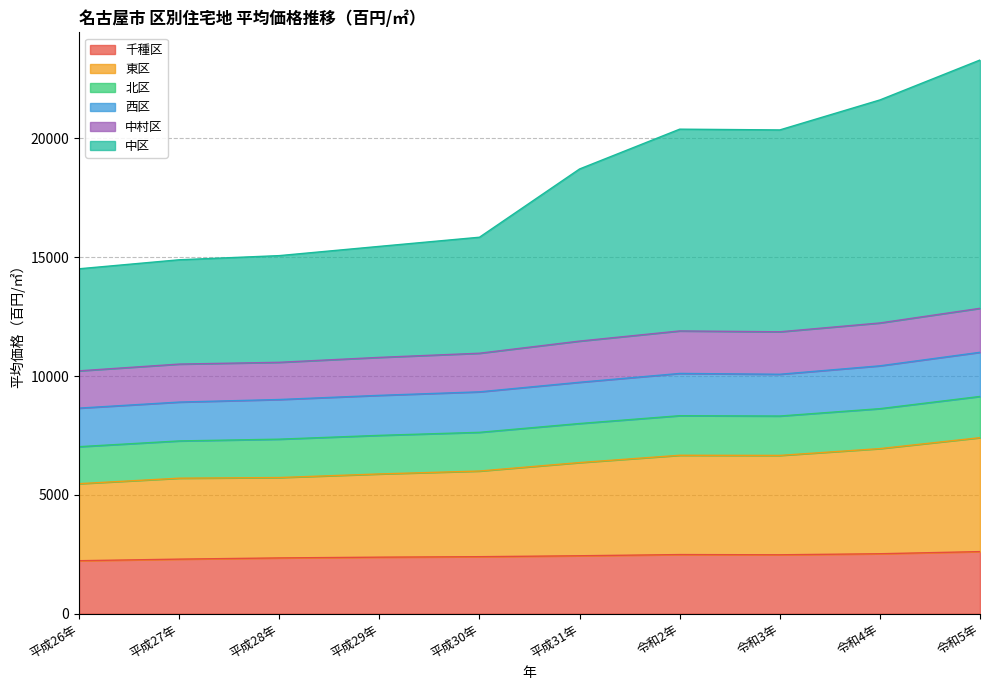

Where is the first local minimum for 東区?

令和3年